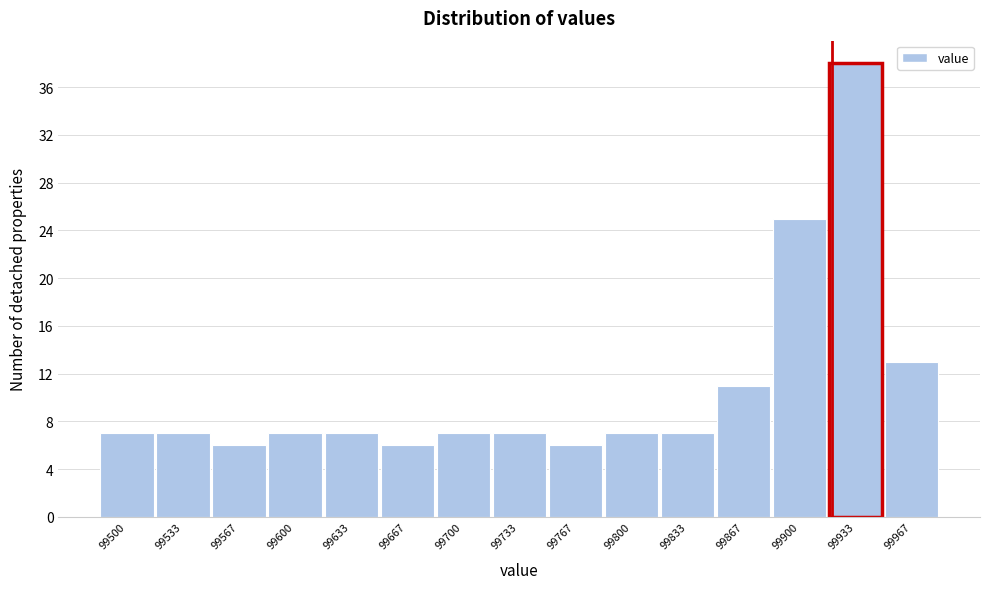

Reading left to right, extract all data points from this chart.

99500=7	99533=7	99567=6	99600=7	99633=7	99667=6	99700=7	99733=7	99767=6	99800=7	99833=7	99867=11	99900=25	99933=38	99967=13